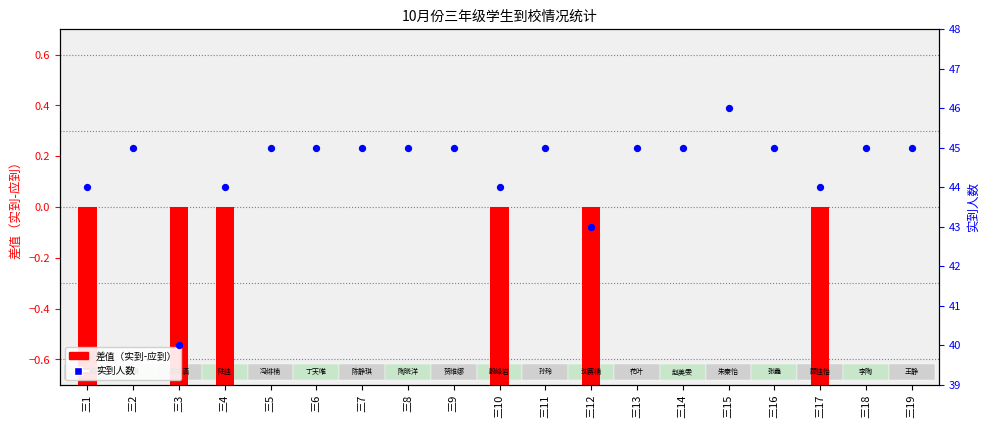

Is the value of 实到人数 at 三17 greater than the value of 差值（实到-应到） at 三18?

Yes